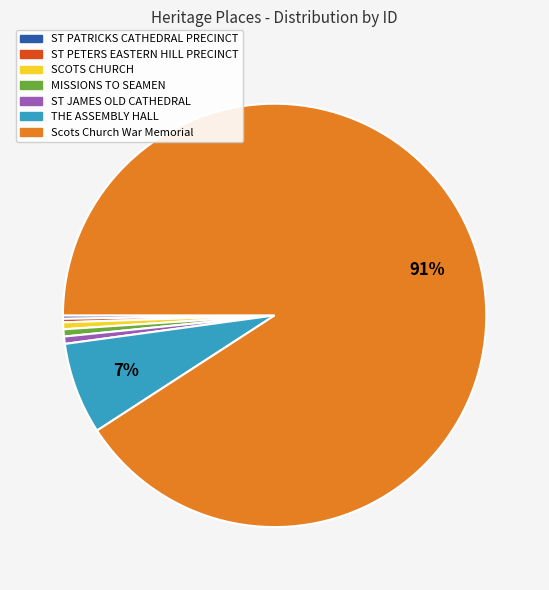

What percentage is the THE ASSEMBLY HALL slice, to the nearest percent?

7%